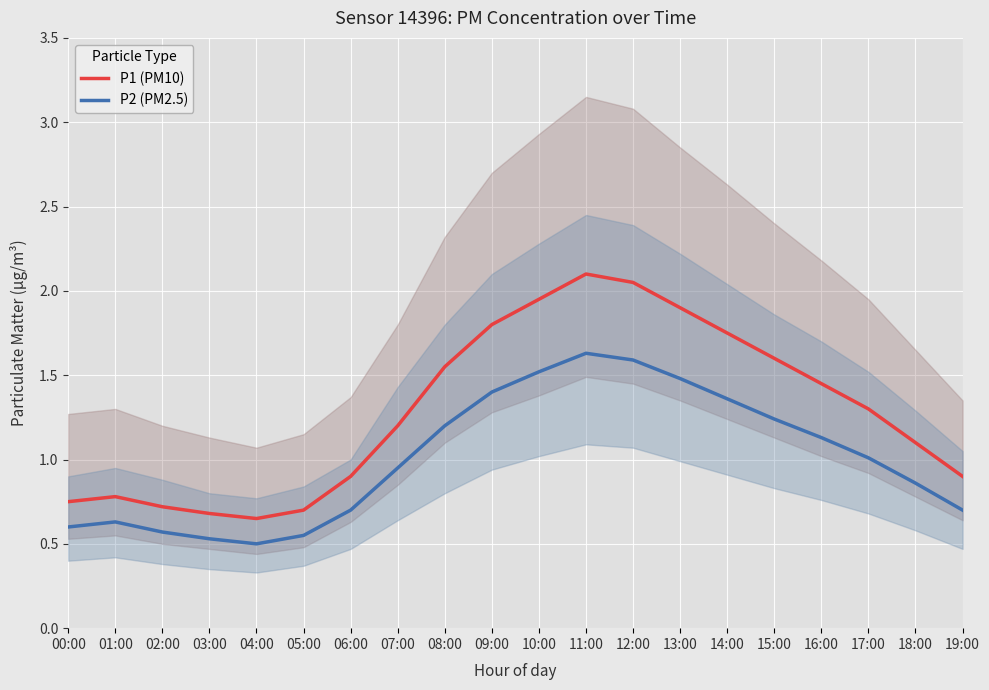

At which category is the sum across all series the highest?

11:00